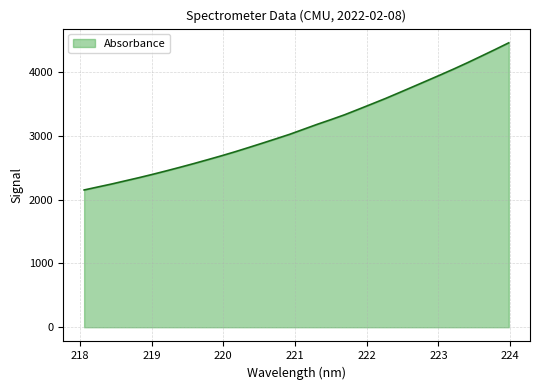

True or false: there are more than 2 points higher than both neighbors.

False